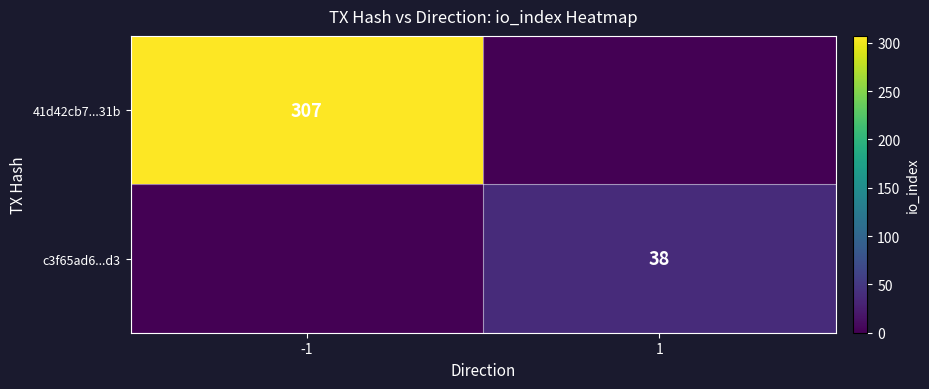

What is the total value across all series at -1?

307